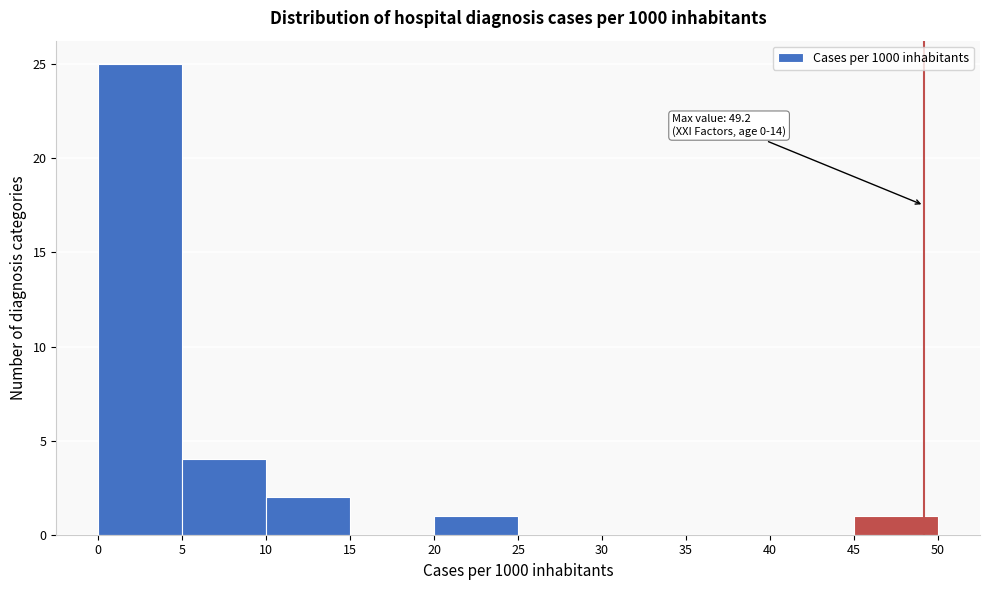

Over which range of the x-axis is the bar tallest?

0 to 5